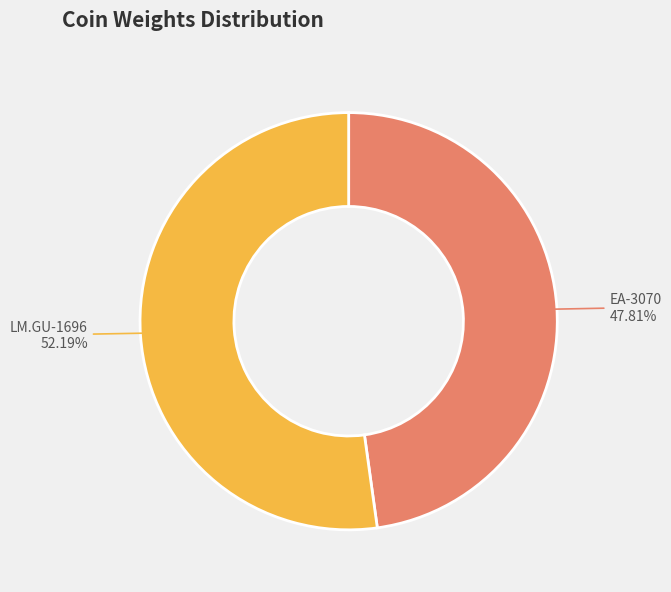

Is there any slice that represents more than half of the pie?

Yes